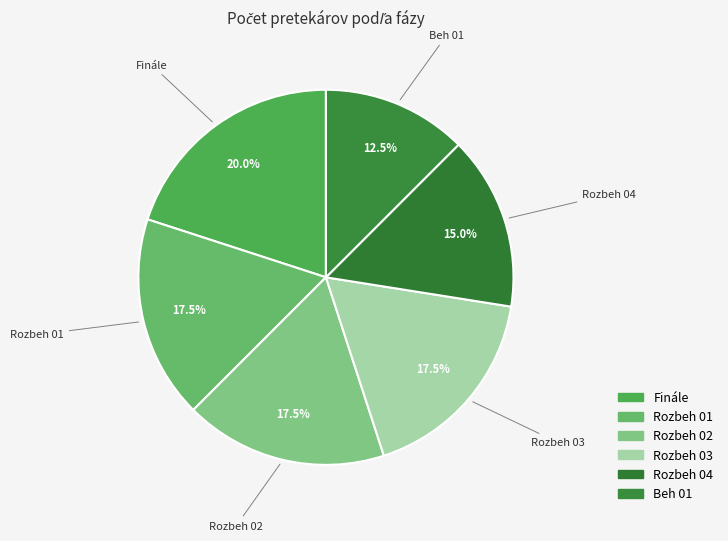

Does Rozbeh 04 account for over 50% of the chart?

No